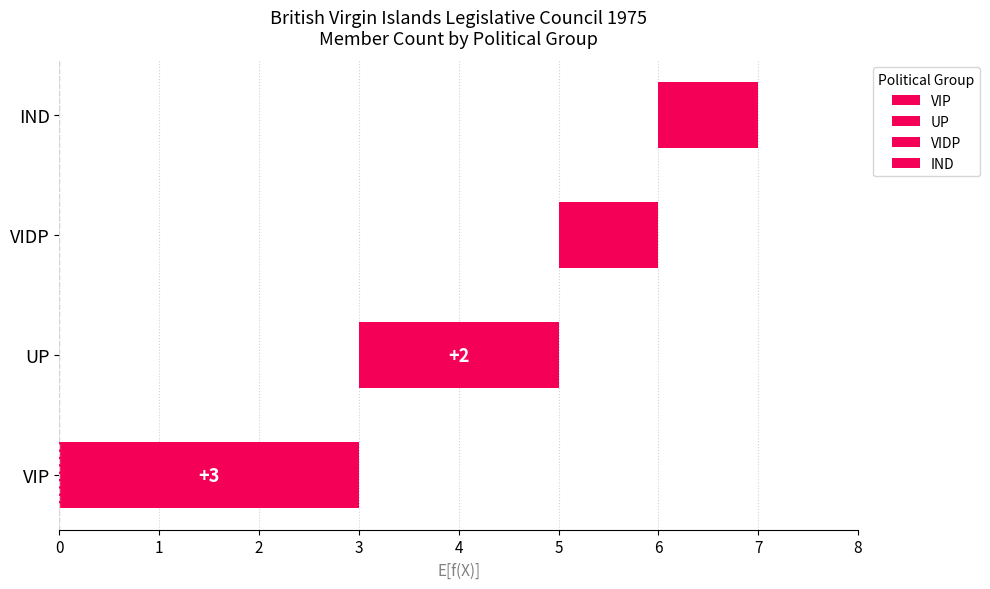

The chart shows a value of 1 at IND. True or false?

True